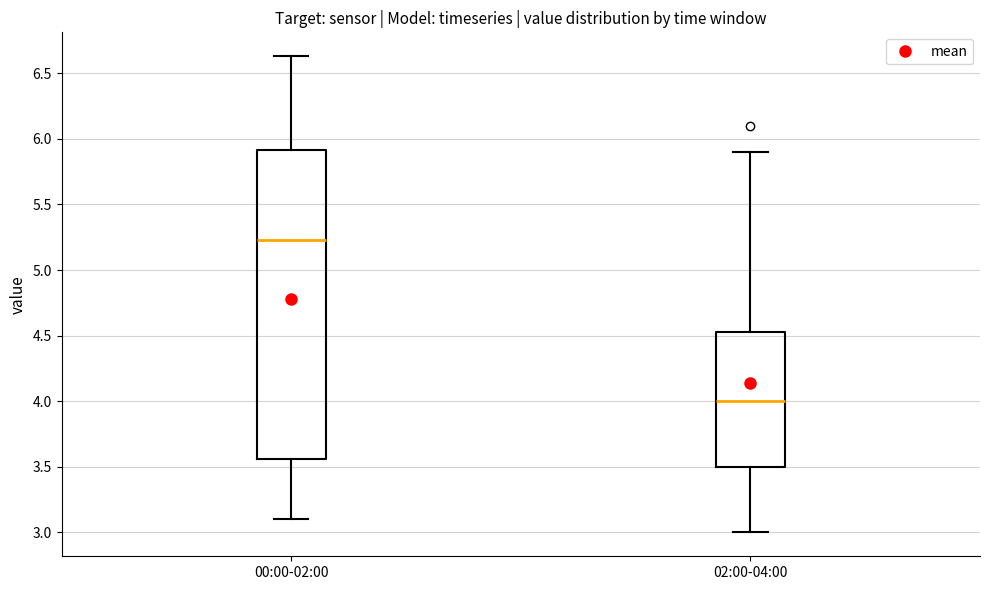

Reading left to right, read every box against the y-axis: the position of its median line, the range the box covers, and the ends of its whiskers. The values are not printed on the chart, so give them approximately, as read against the axis.

00:00-02:00: median 5.25, box 3.55 to 5.90, whiskers 3.10 to 6.65
02:00-04:00: median 4.00, box 3.50 to 4.55, whiskers 3.00 to 5.90